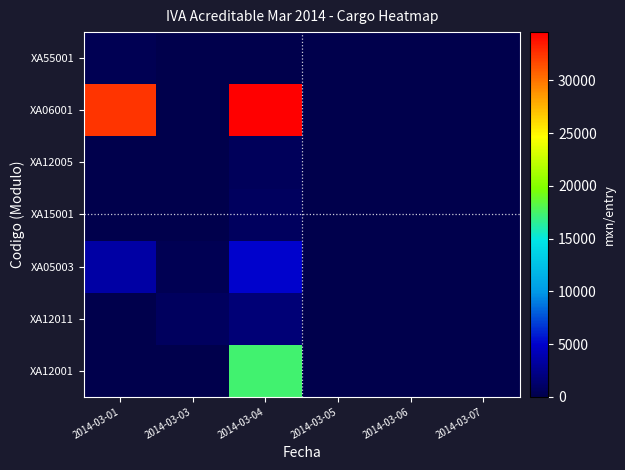

Which has a higher value, 2014-03-01 or 2014-03-04?

2014-03-04